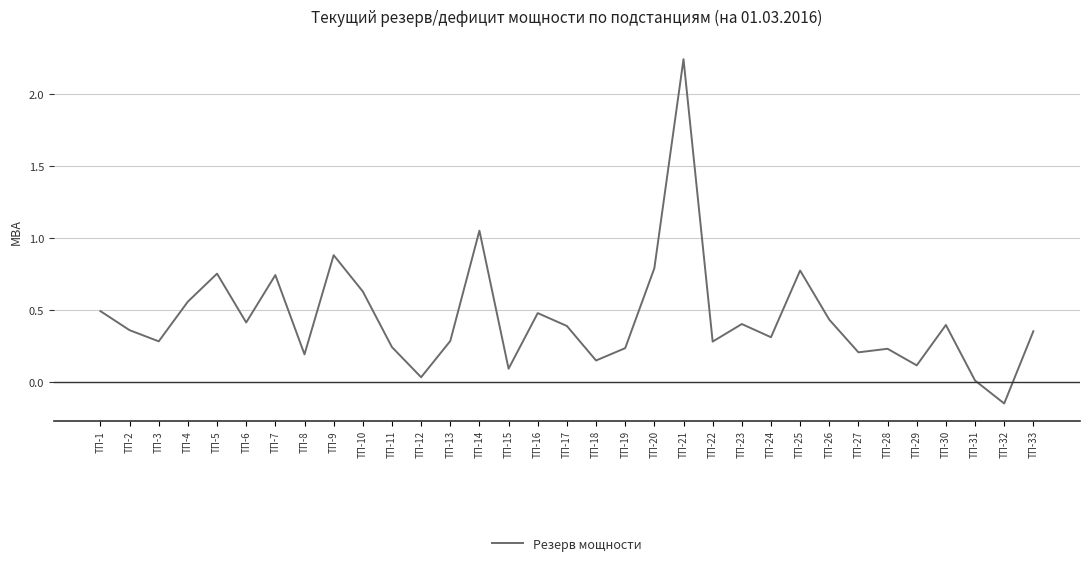

True or false: there are more than 1 points higher than both neighbors.

True